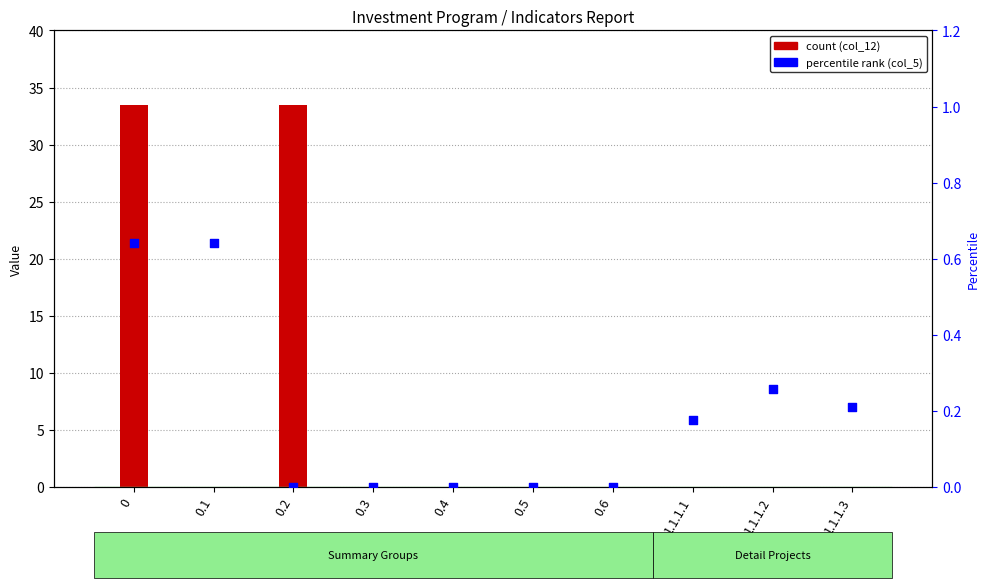

What is the total value across all series at 0.1?

0.6